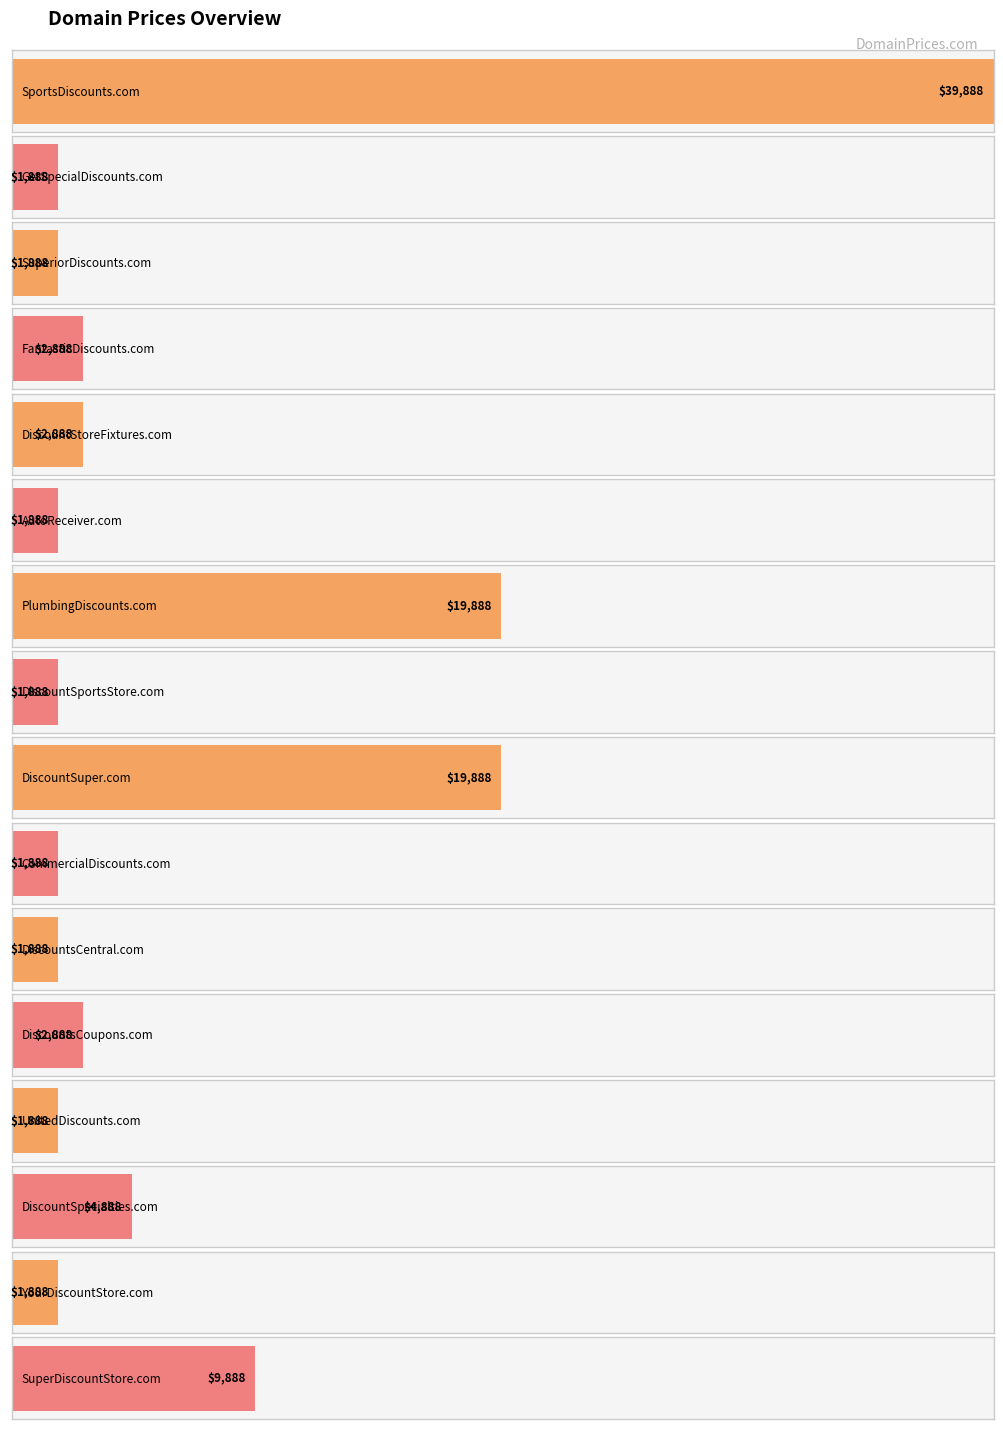

How many series are shown in this chart?

1